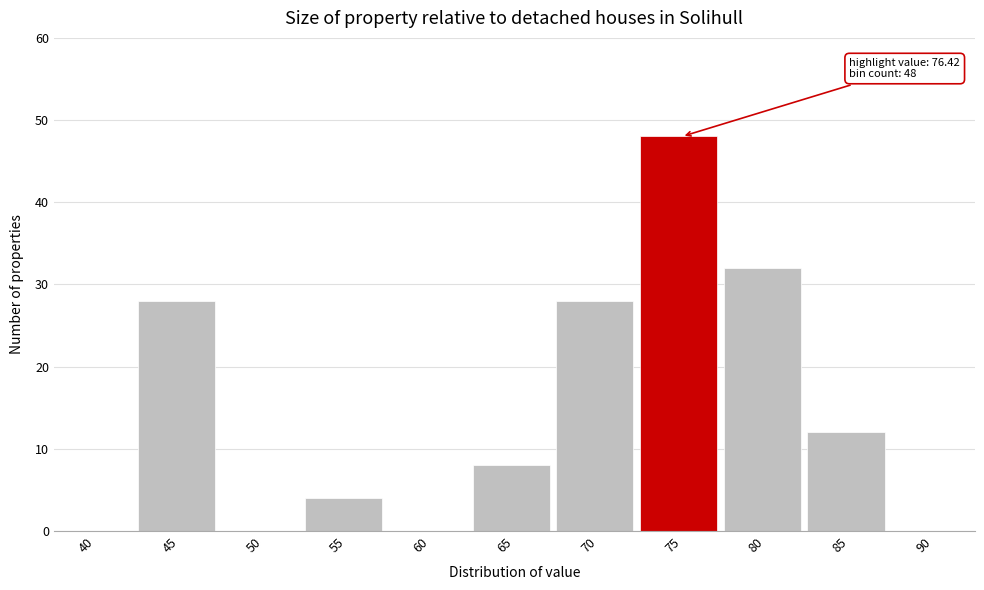

Read the value at 70, to the nearest 5.

30